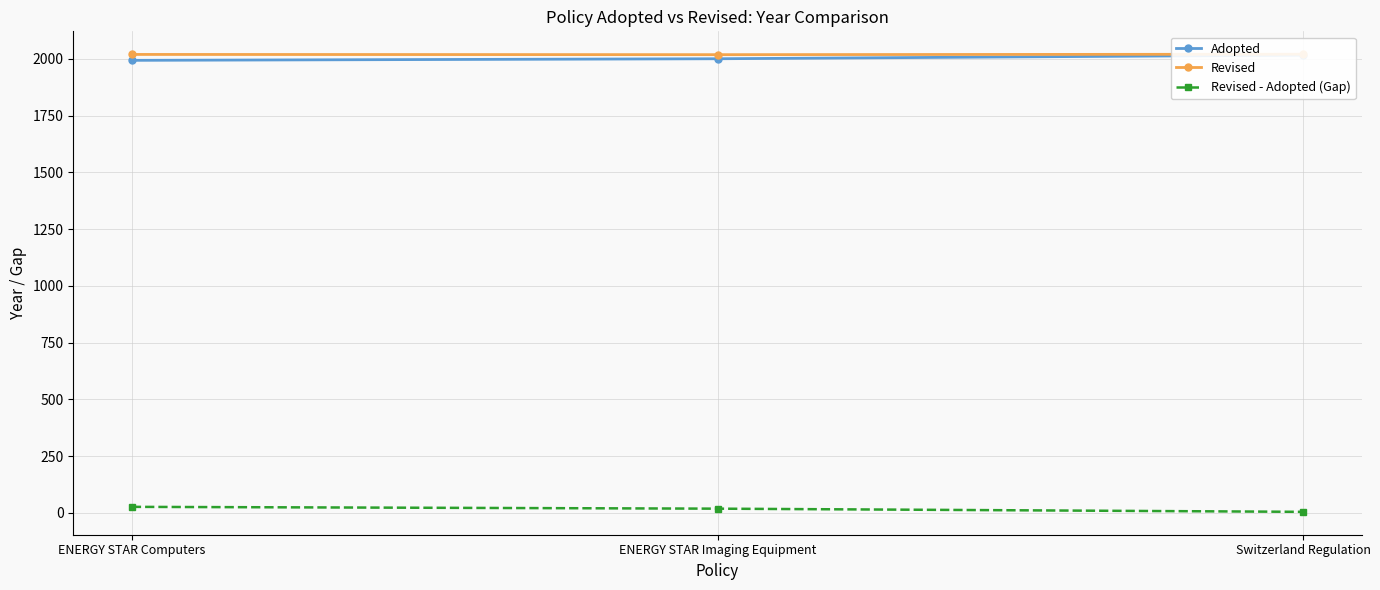

Is it true that Adopted equals 2001 at ENERGY STAR Imaging Equipment?

True